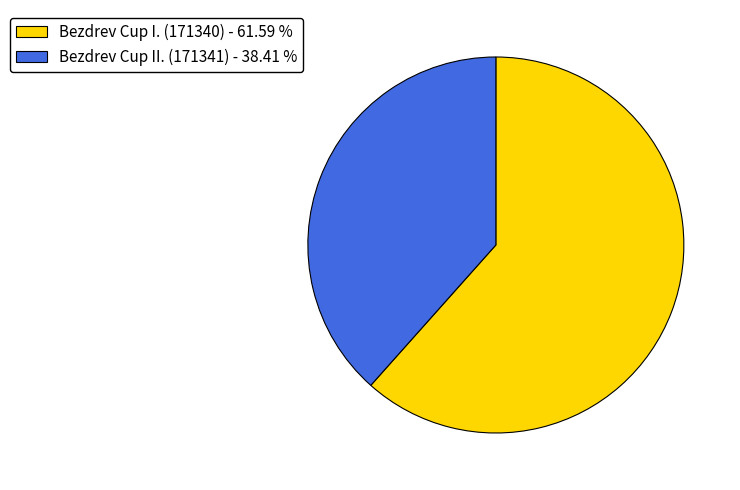

Does any single category account for the majority?

Yes